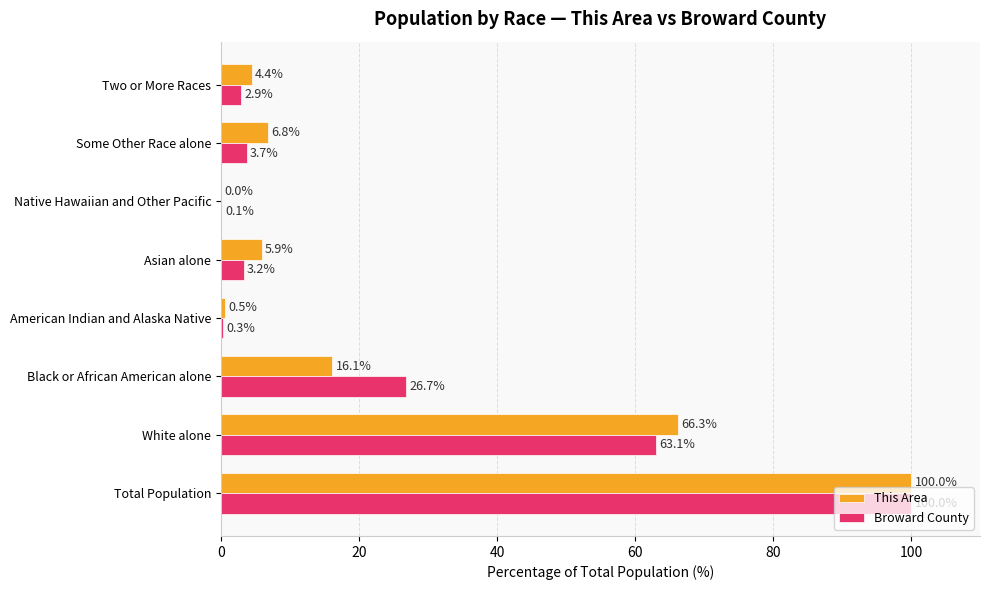

True or false: This Area has a value of 6.8 at Some Other Race alone.

True